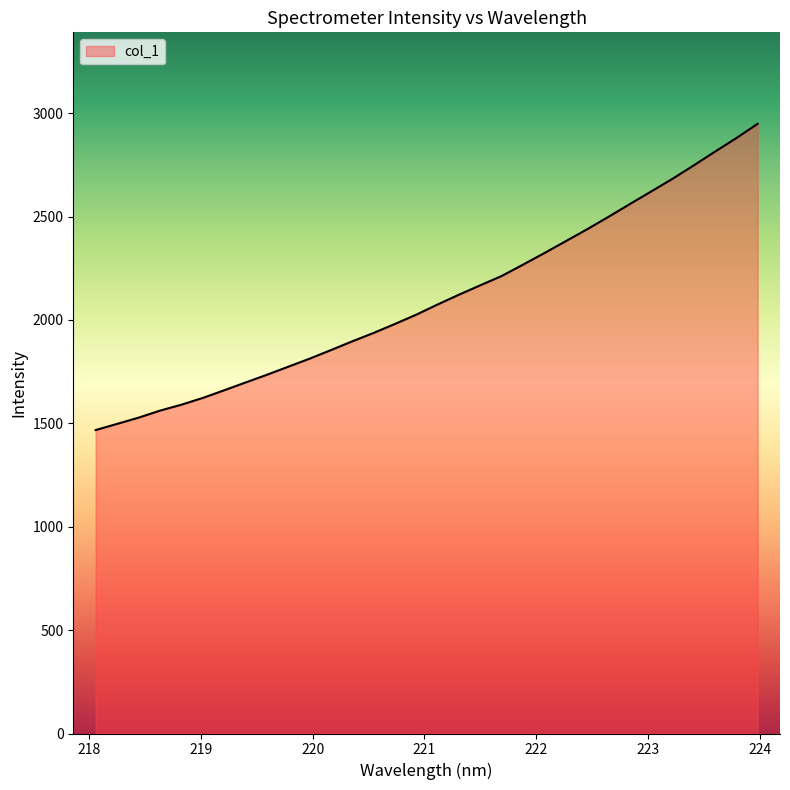

What is the difference between the second highest and minimum values?

1412.1